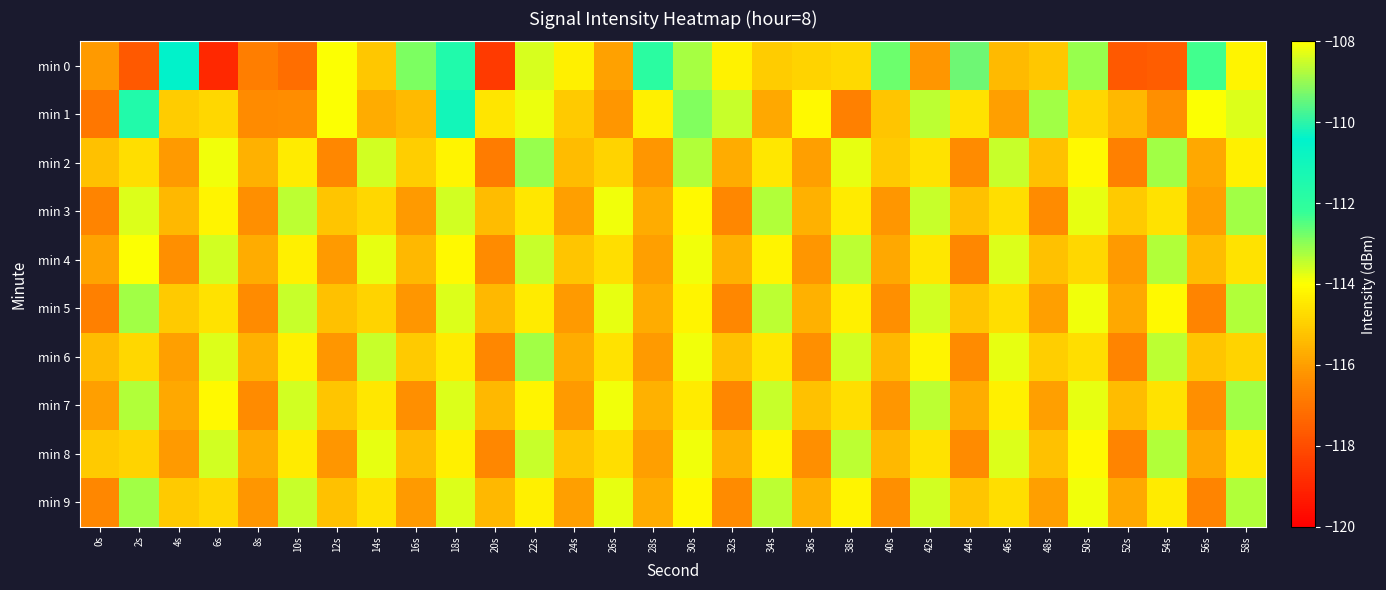

What is the total value across all series at 24s?

-1155.1